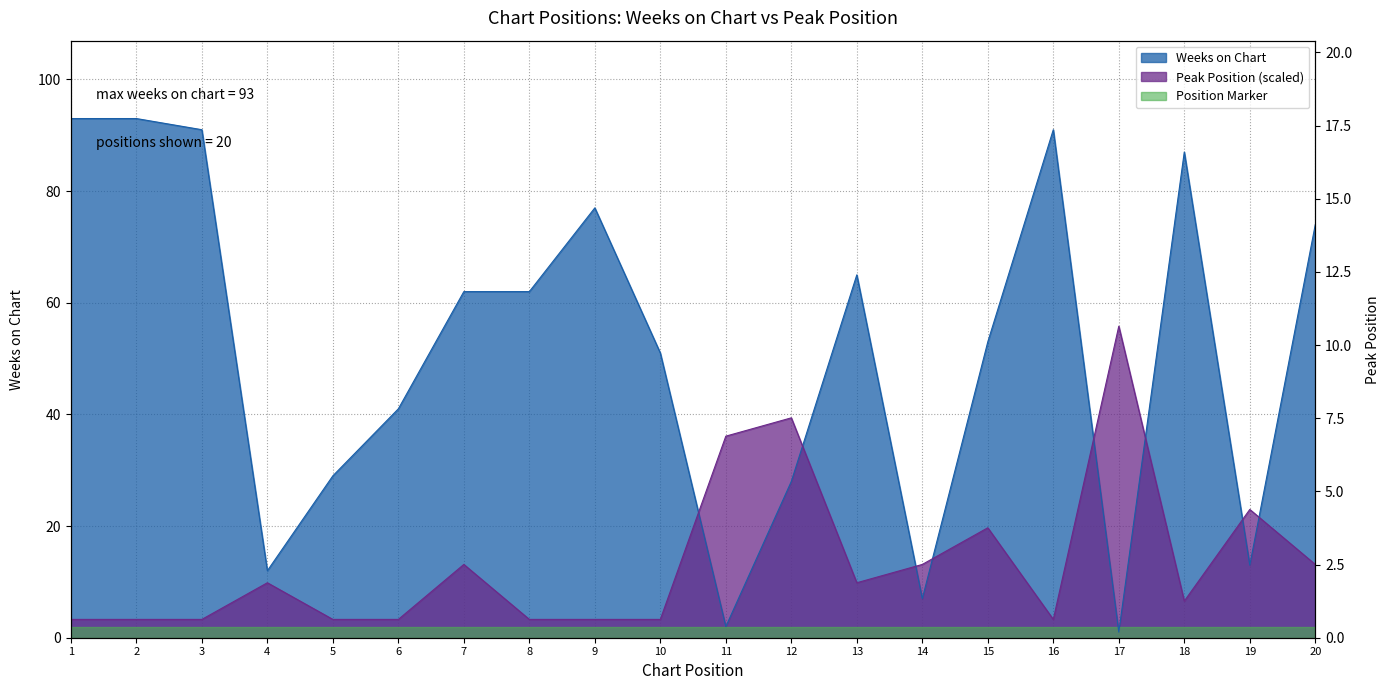

At which category is the sum across all series the highest?

1